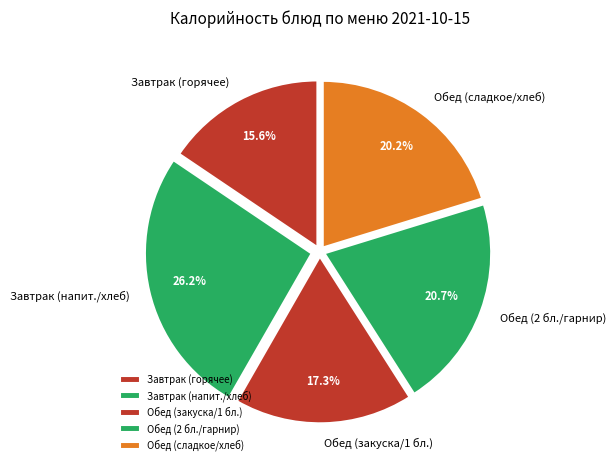

Which slice is the smallest?

Завтрак (горячее)